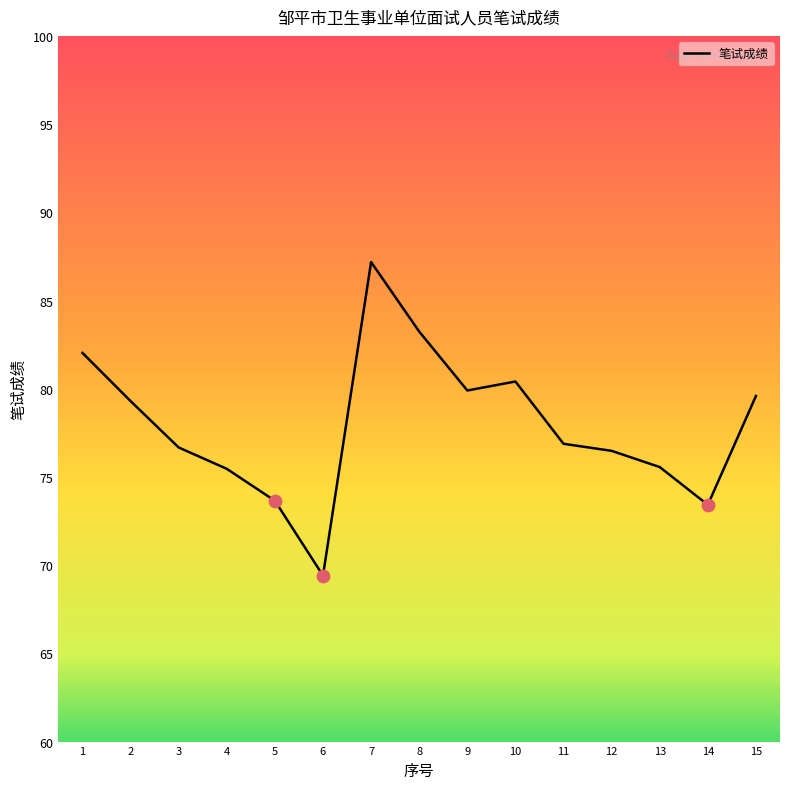

Between 7 and 8, which is larger?

7